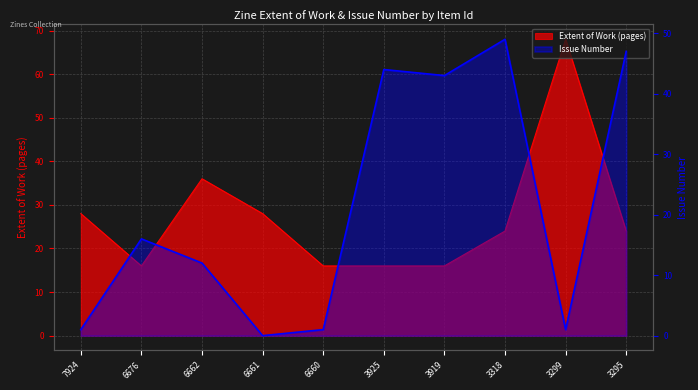

At 3919, list the series in order from largest to smallest.

Issue, Extent of Work